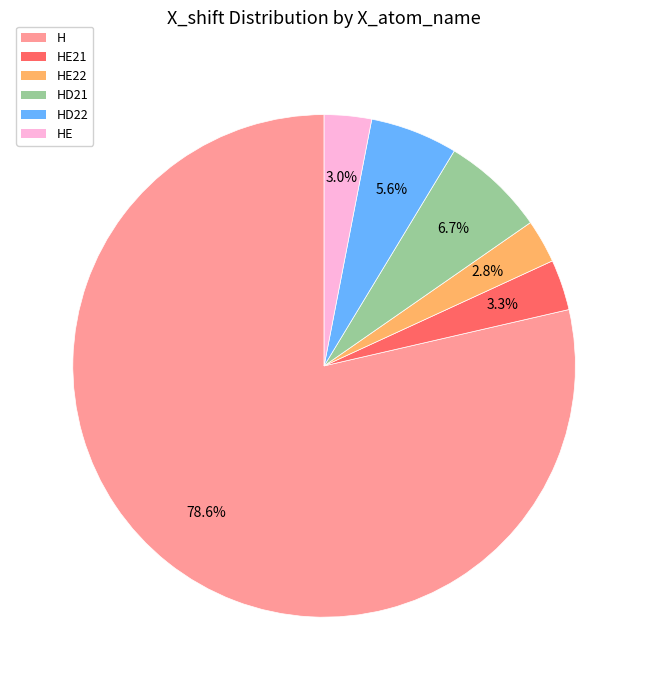

Is there a majority slice in this chart?

Yes